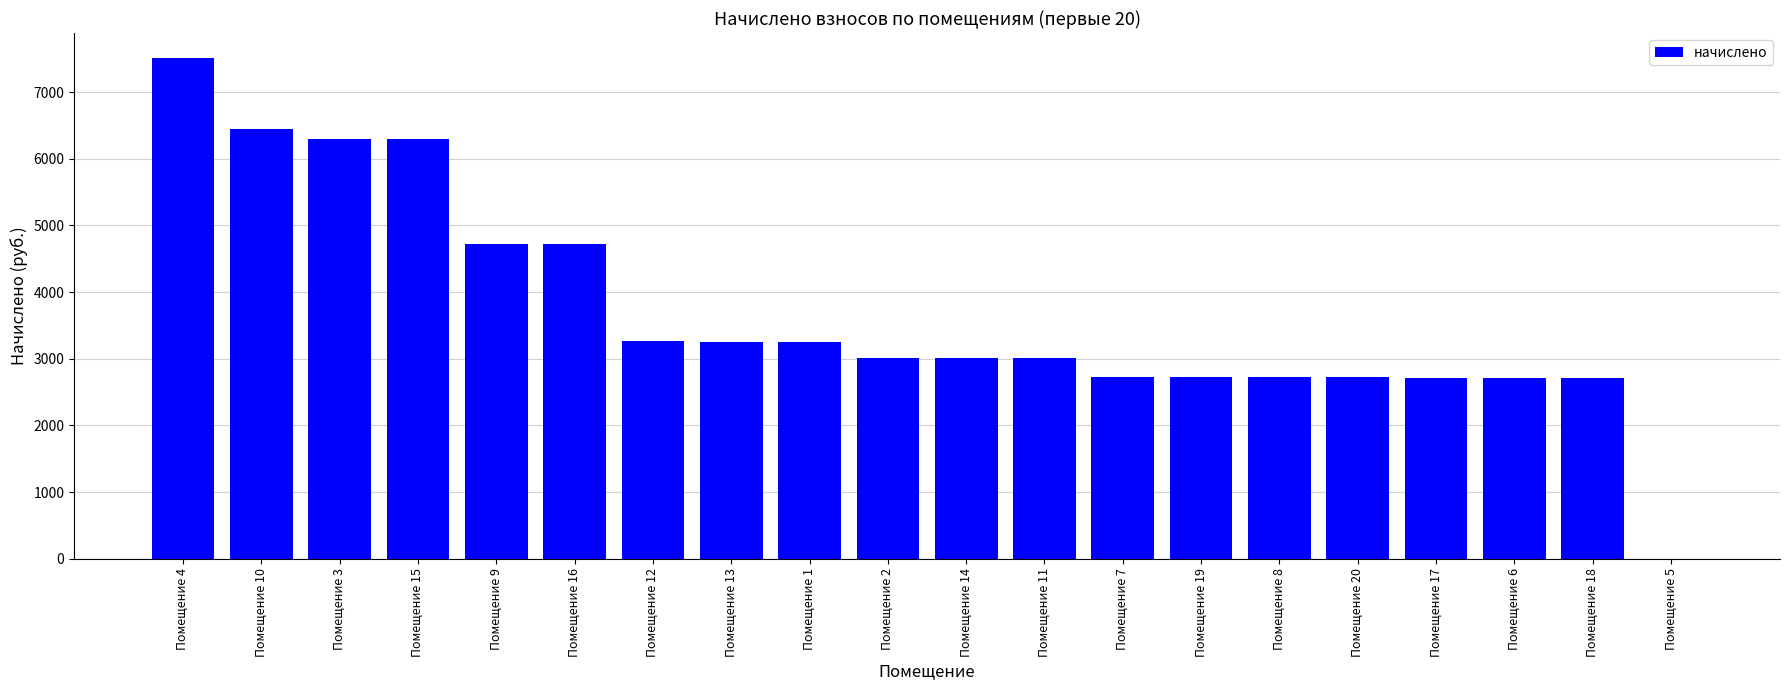

What is the sum of the values at Помещение 6 and Помещение 19?

5437.3